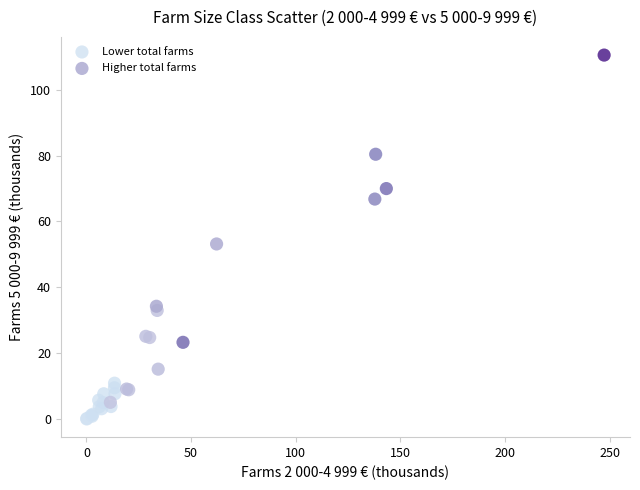

Which series contains the highest Y value?

Higher total farms